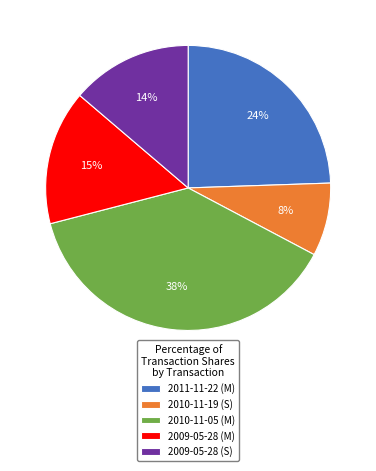

Which slice is the largest?

2010-11-05 (M)